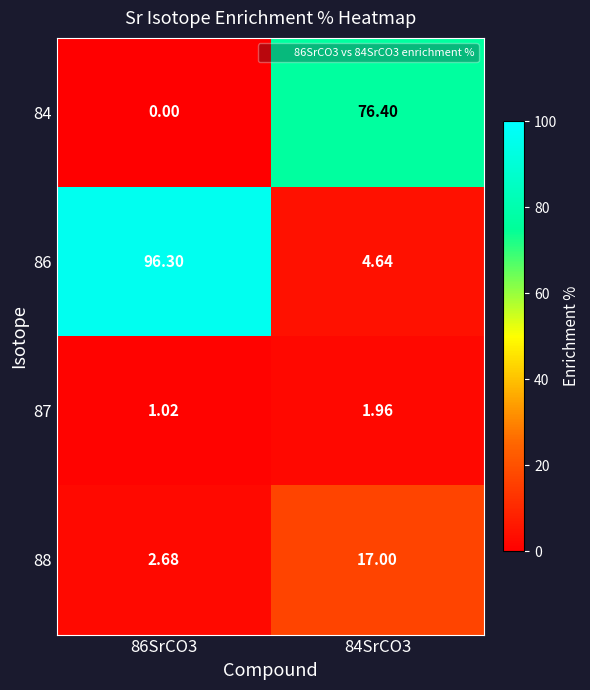

At how many categories does at least one series exceed 68?

2